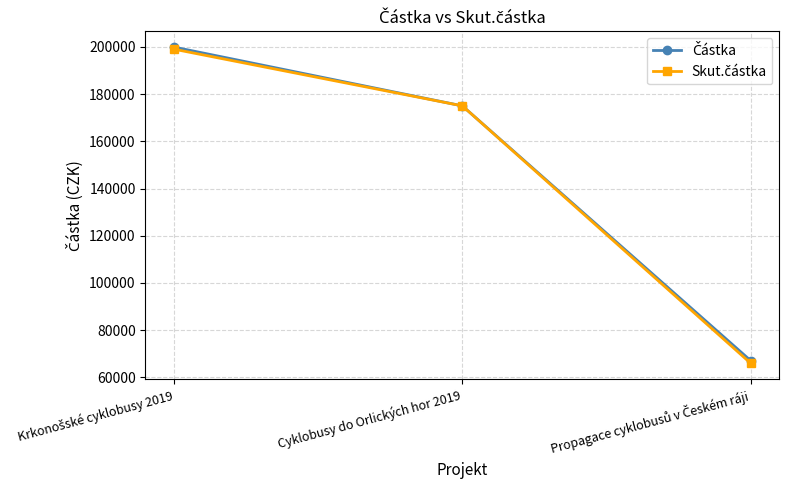

What is the label of the 2nd point from the left?

Cyklobusy do Orlických hor 2019